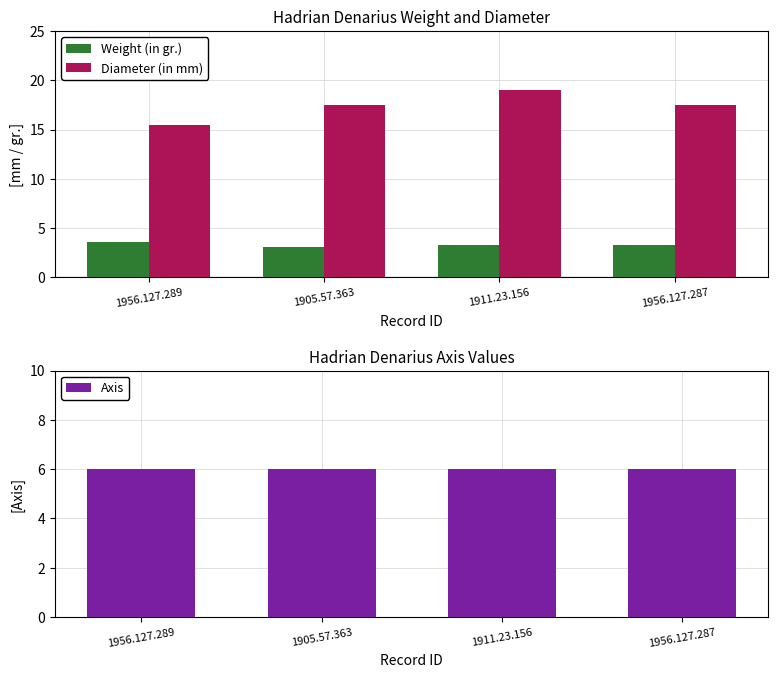

What are all the series names shown in the legend?

Weight (in gr.), Diameter (in mm), Axis